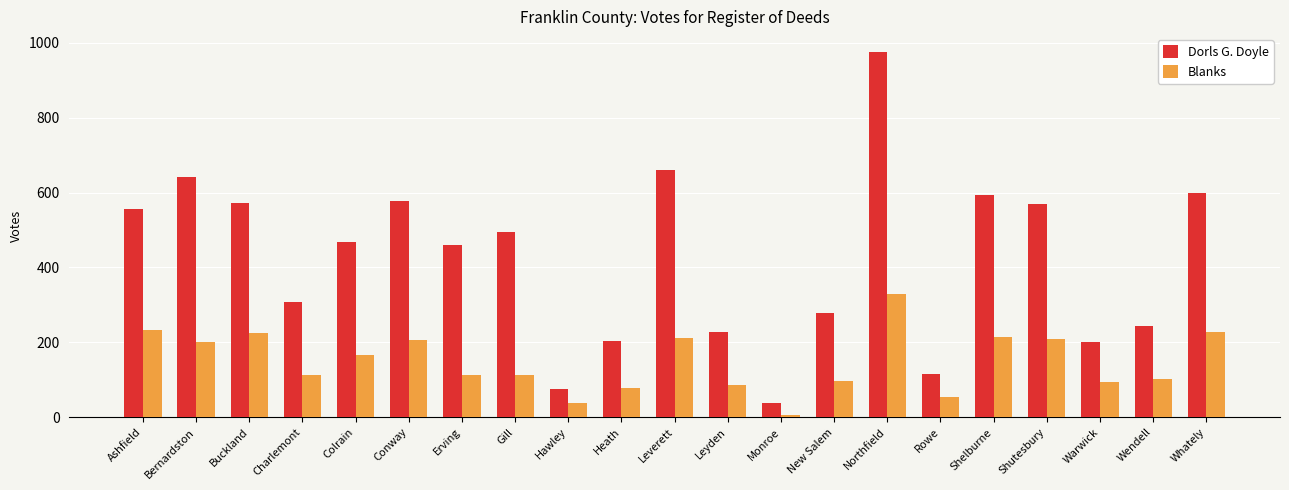

What is the spread (max minus min) of values at Charlemont?

194